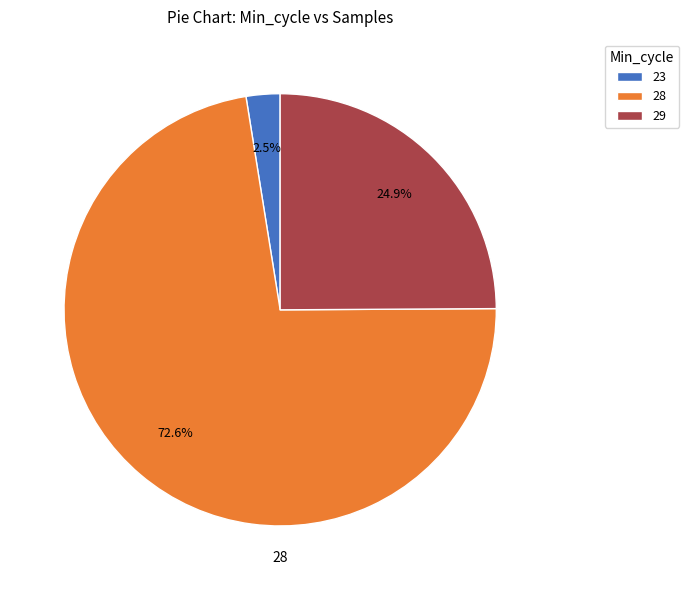

Does 28 account for over 50% of the chart?

Yes